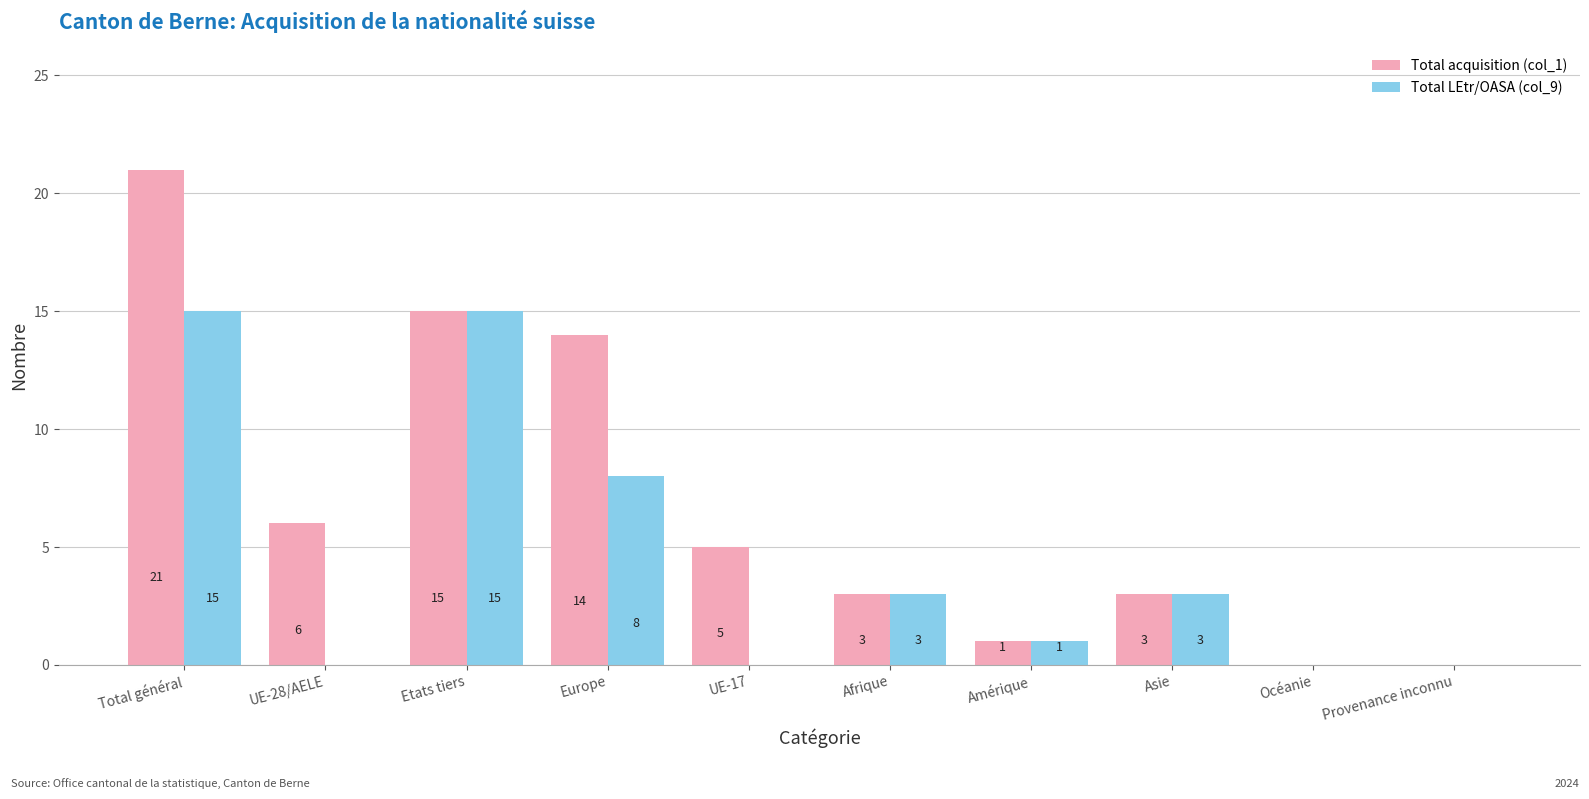

At which category is the sum across all series the highest?

Total général